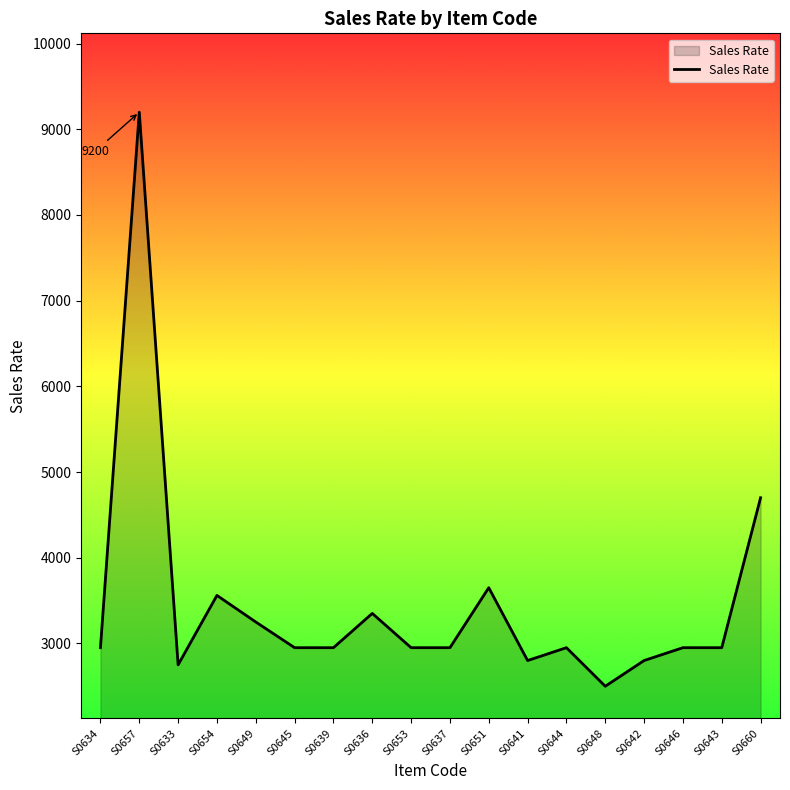

Reading right to left, list all the values displayed in this chart.

S0660=4700	S0643=2950	S0646=2950	S0642=2800	S0648=2500	S0644=2950	S0641=2800	S0651=3650	S0637=2950	S0653=2950	S0636=3350	S0639=2950	S0645=2950	S0649=3250	S0654=3560	S0633=2750	S0657=9200	S0634=2950